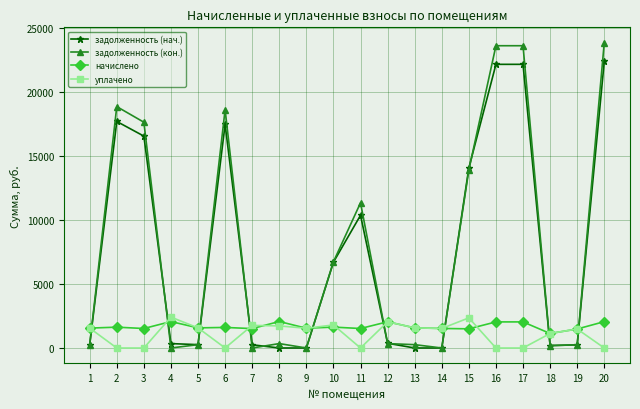

Count the number of data series in this chart.

4